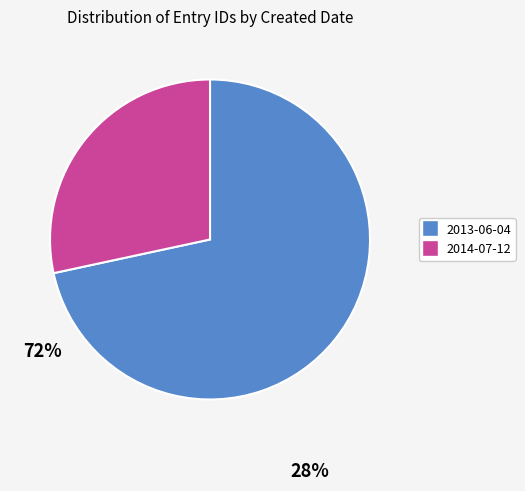

Does any single category account for the majority?

Yes